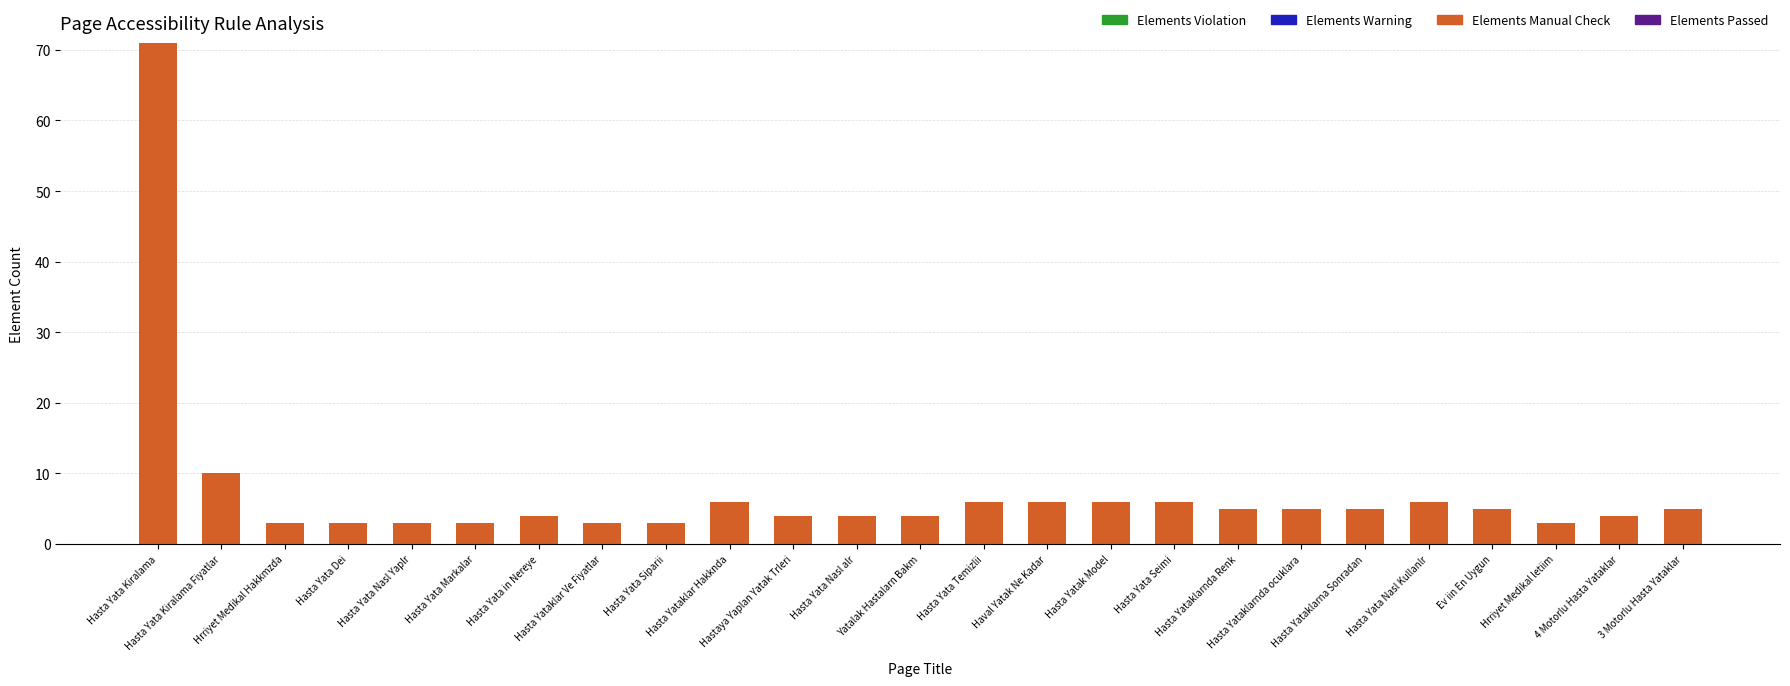

Are the bars horizontal?

No